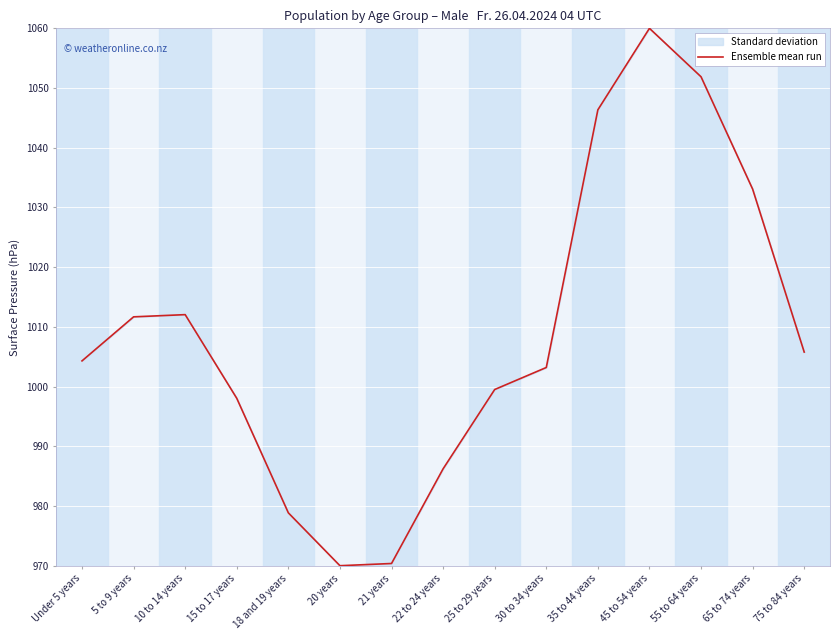

What is the difference between the maximum and minimum values?

90.0